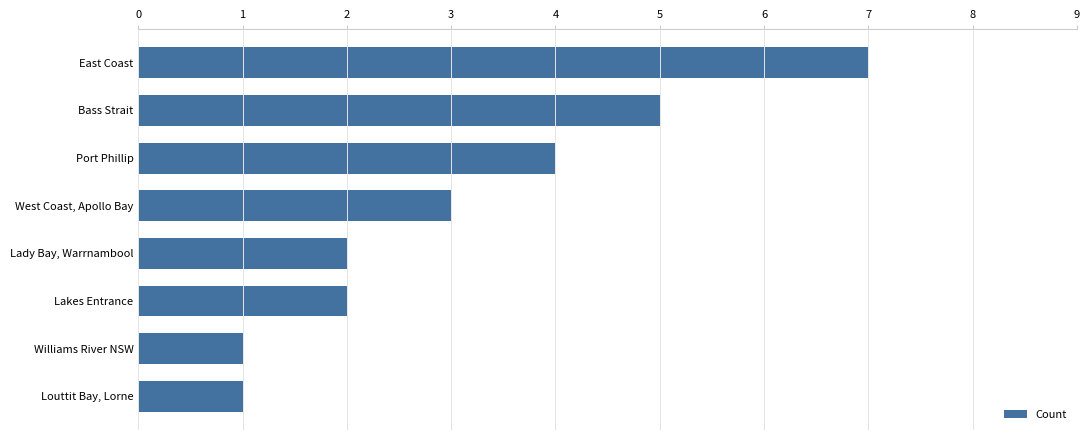

Reading top to bottom, list all the values displayed in this chart.

East Coast=7	Bass Strait=5	Port Phillip=4	West Coast, Apollo Bay=3	Lady Bay, Warrnambool=2	Lakes Entrance=2	Williams River NSW=1	Louttit Bay, Lorne=1